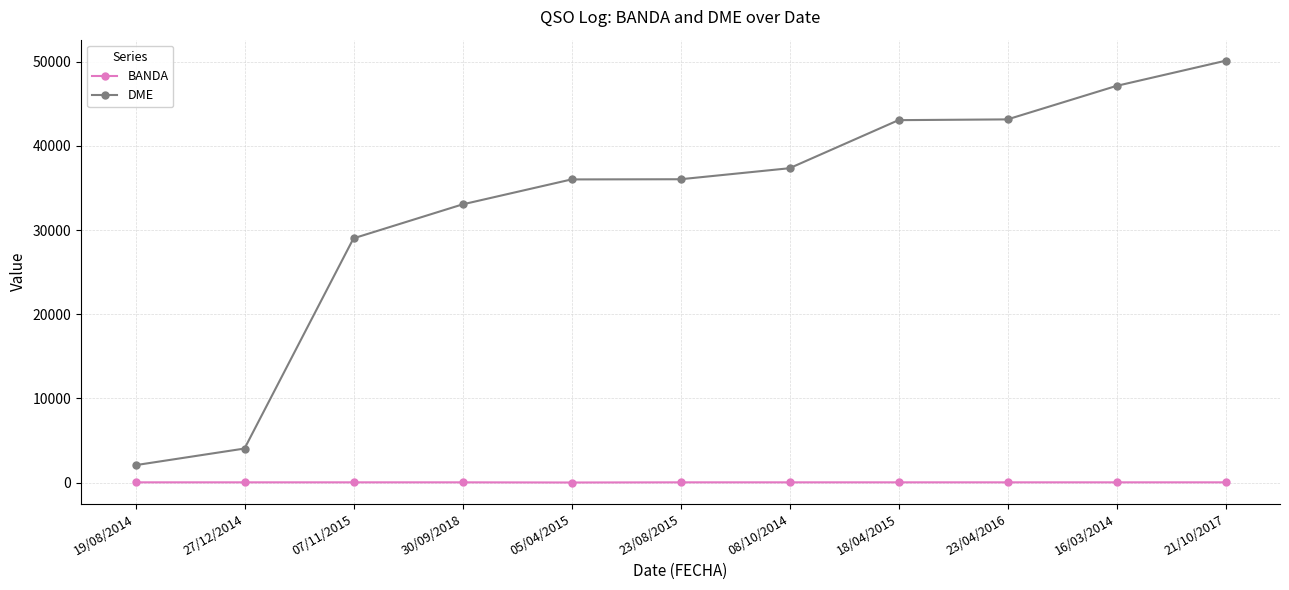

Is it true that DME equals 36005 at 05/04/2015?

True